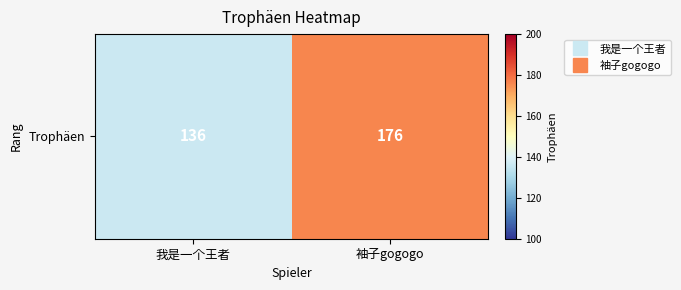

Reading left to right, list all the values displayed in this chart.

我是一个王者=136	袖子gogogo=176